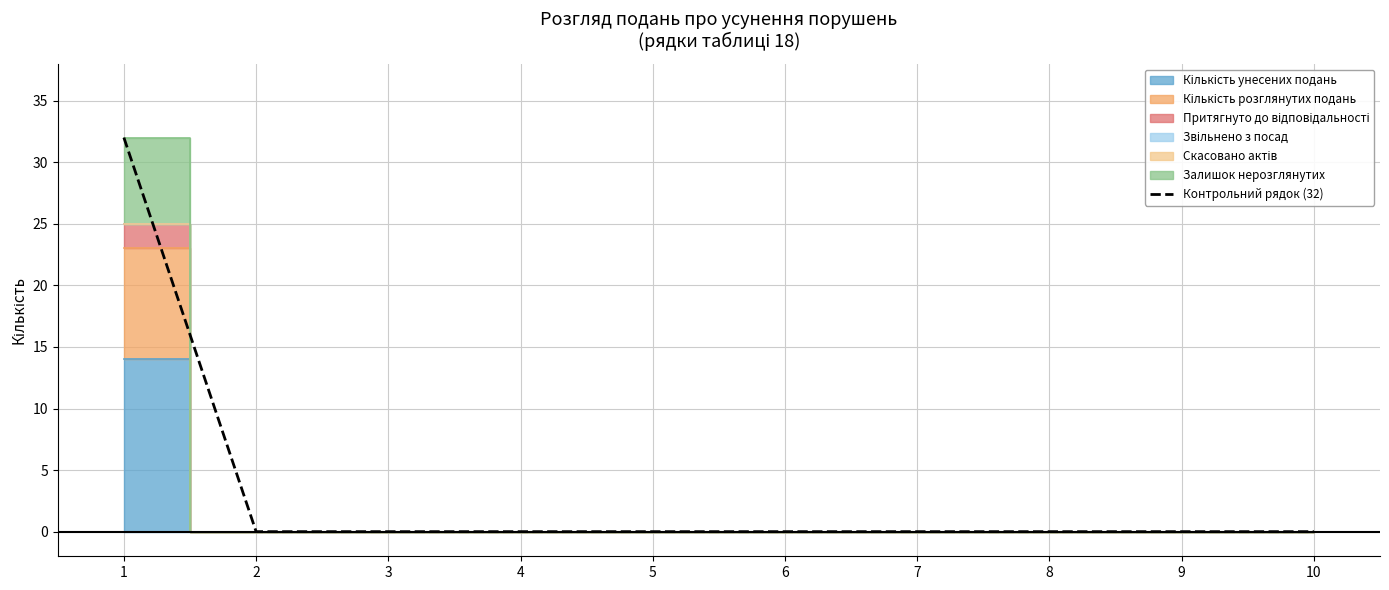

The value at 7 is 0. True or false?

True